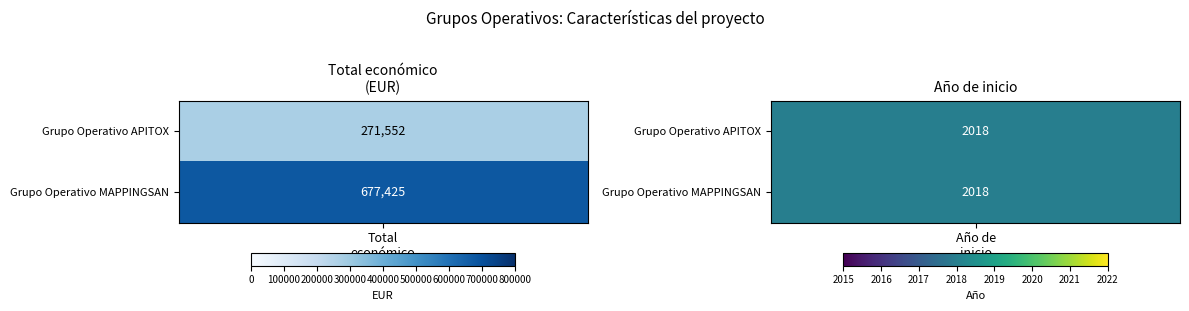

What is the difference between the maximum and minimum values in the MAPPINGSAN series?

675407